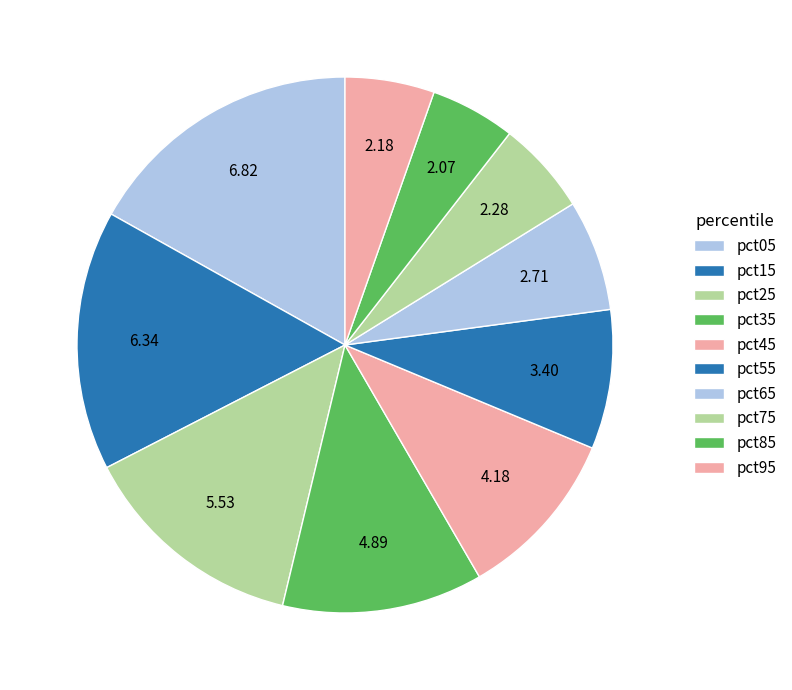

How many slices are in this pie chart?

10